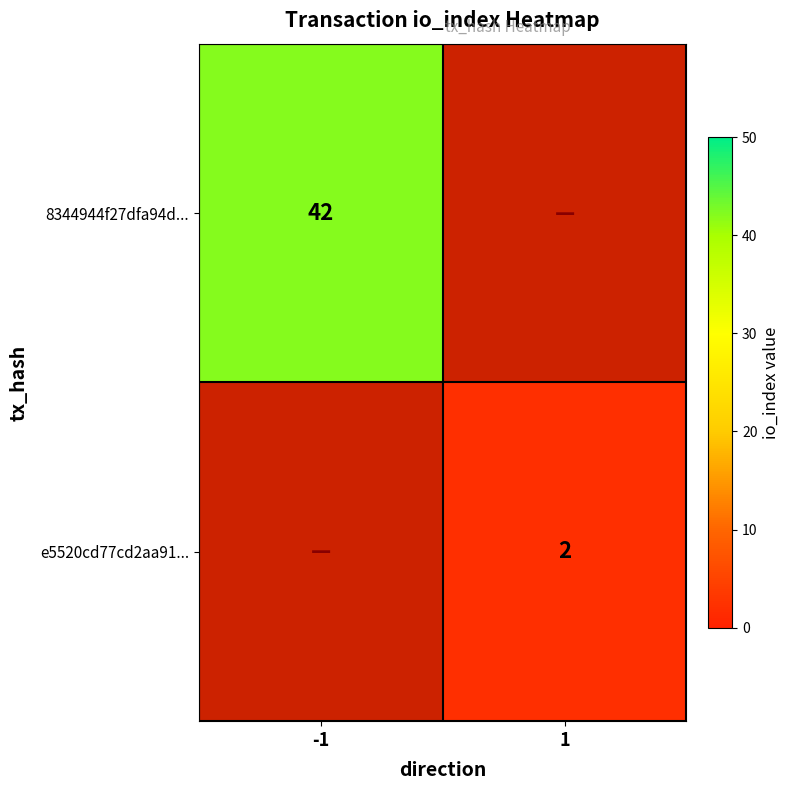

The value of 8344944f27dfa94d... at -1 is 17. True or false?

False